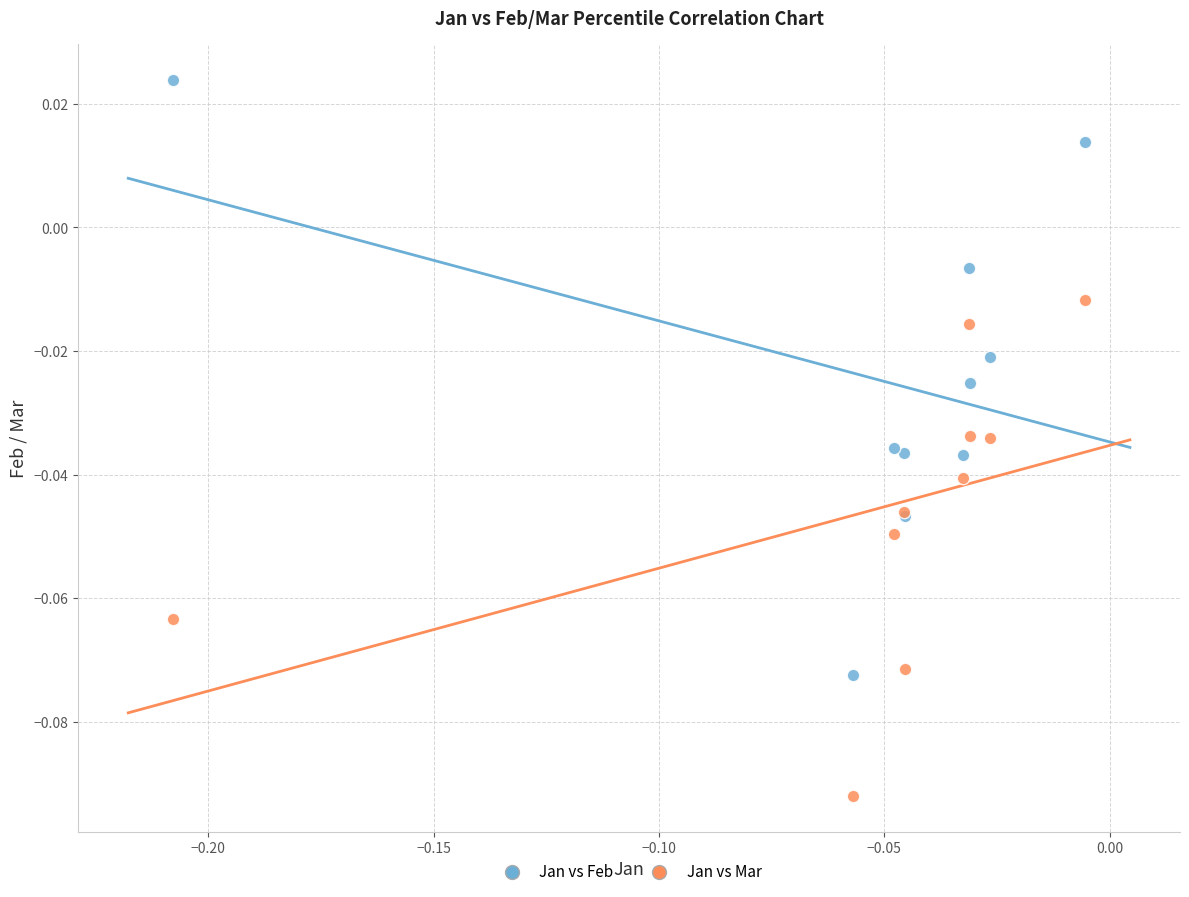

Which series contains the lowest Y value?

Jan vs Mar